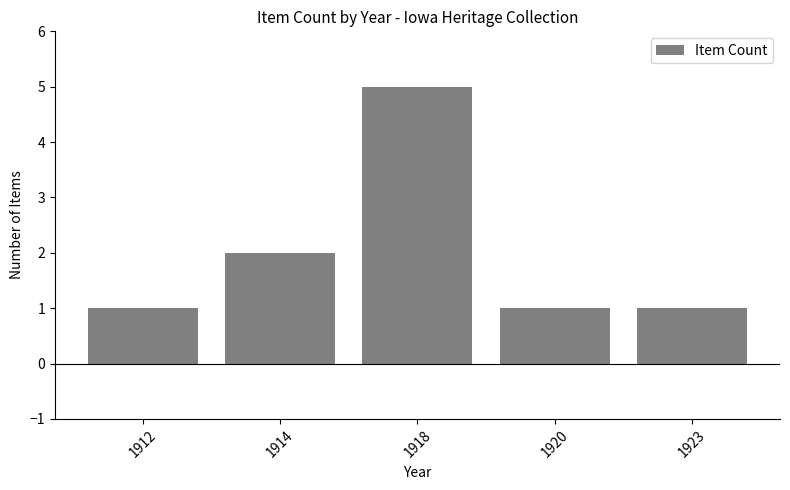

What is the maximum value shown in the chart?

5